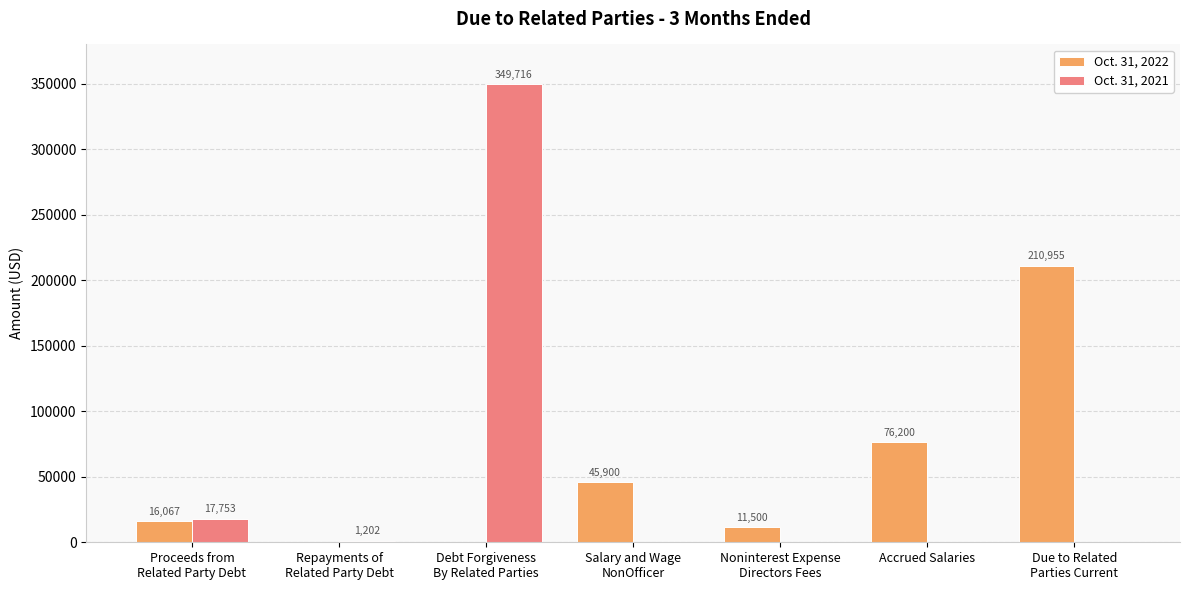

What is the sum of all Oct. 31, 2022 values?

360622